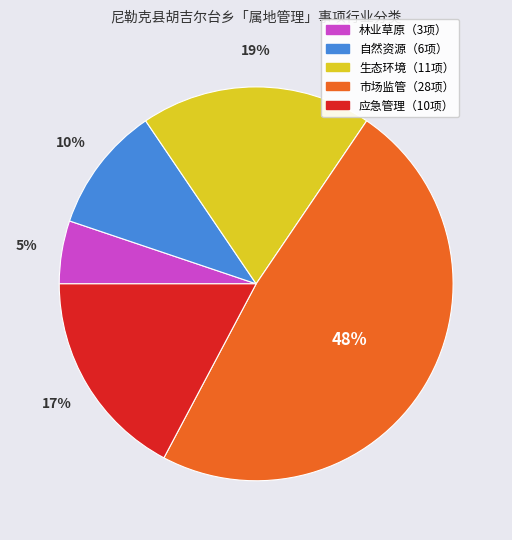

How many segments does this pie chart have?

5